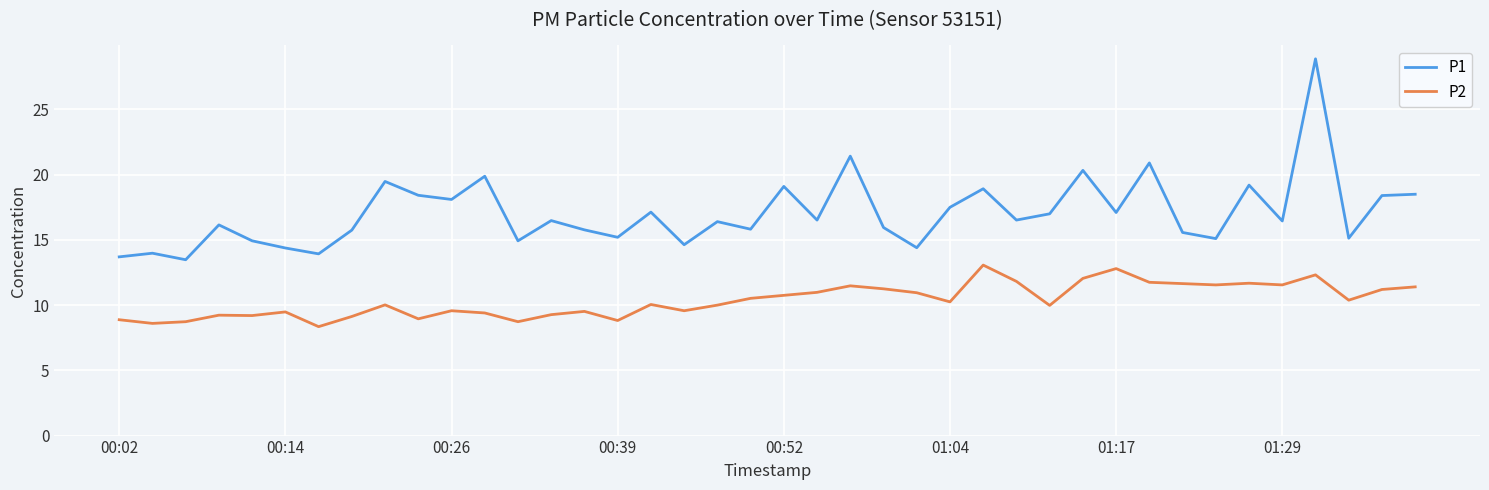

List the series in order of their overall mean, lowest first.

P2, P1